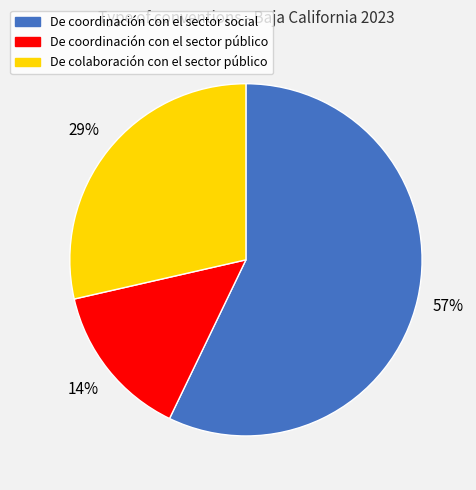

What is the largest slice in the pie chart?

De coordinación con el sector social